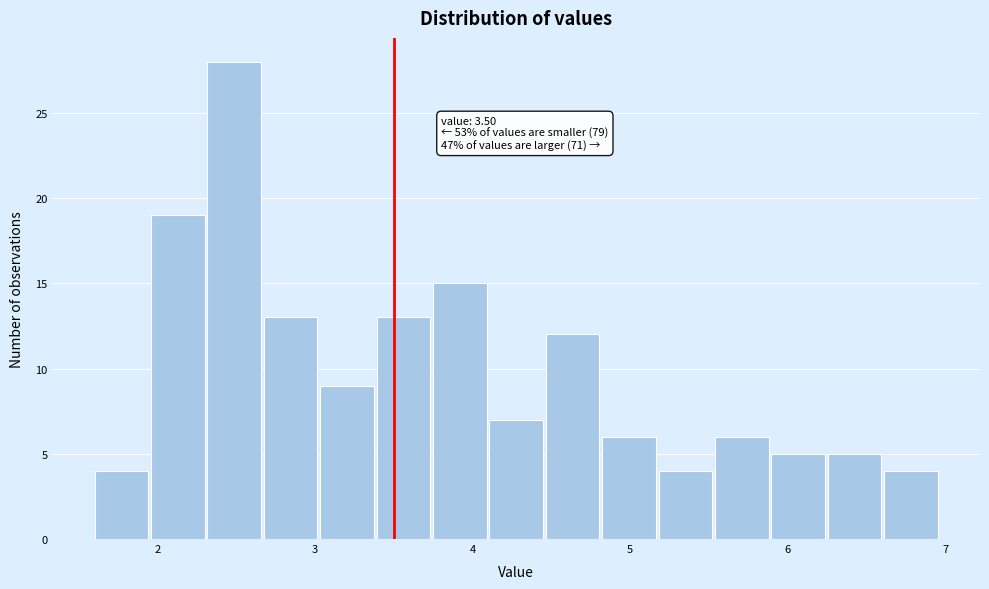

Read against the x-axis, roughly where is the centre of the tallest bar?

2.5